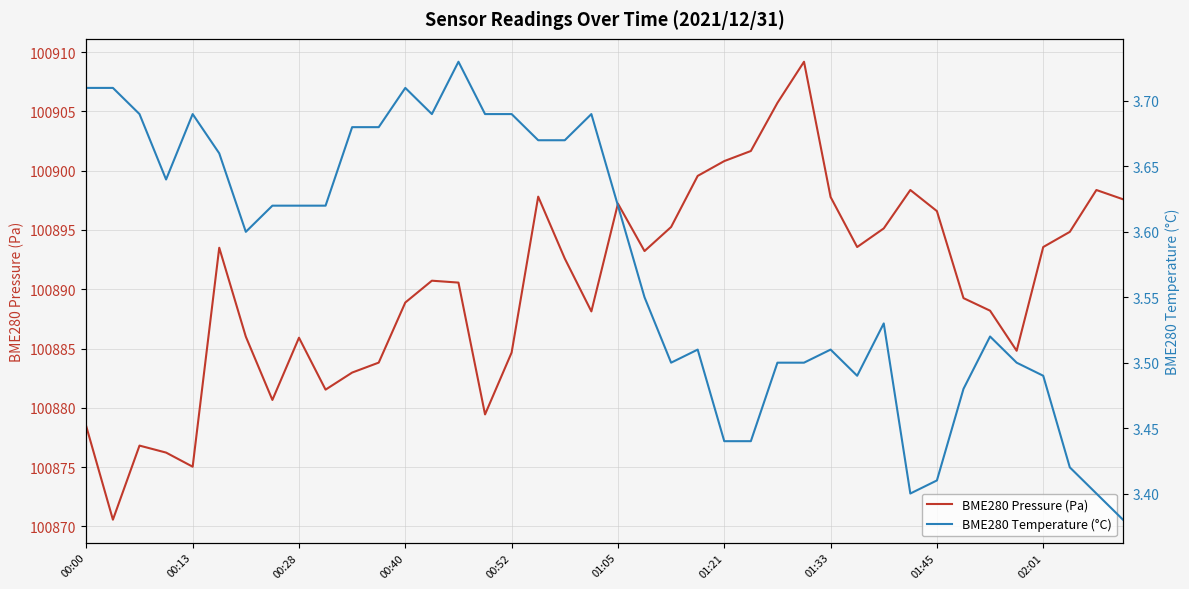

At which category is the sum across all series the highest?

27